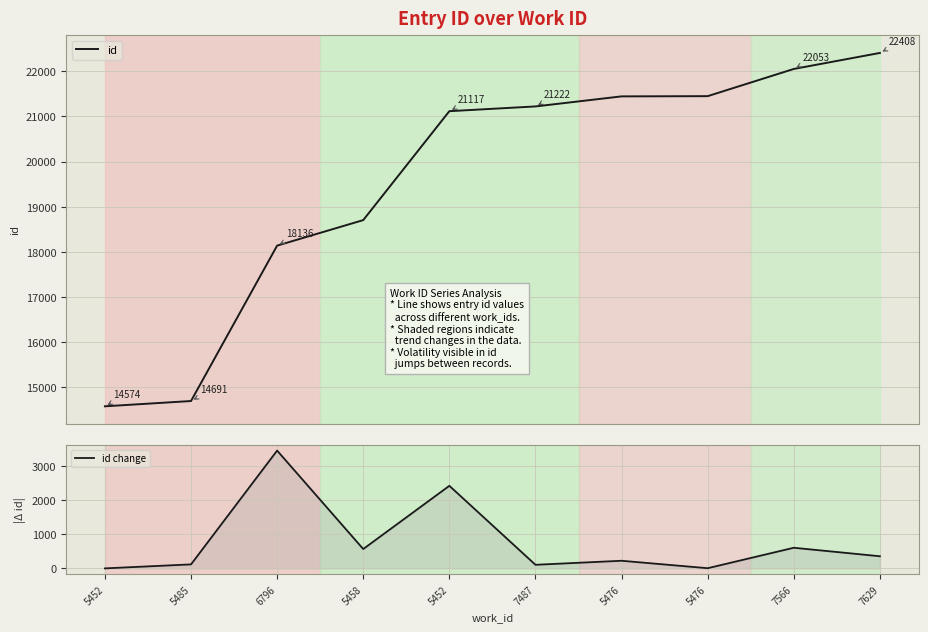

What is the approximate value of id at 7566, to the nearest 10?

22050